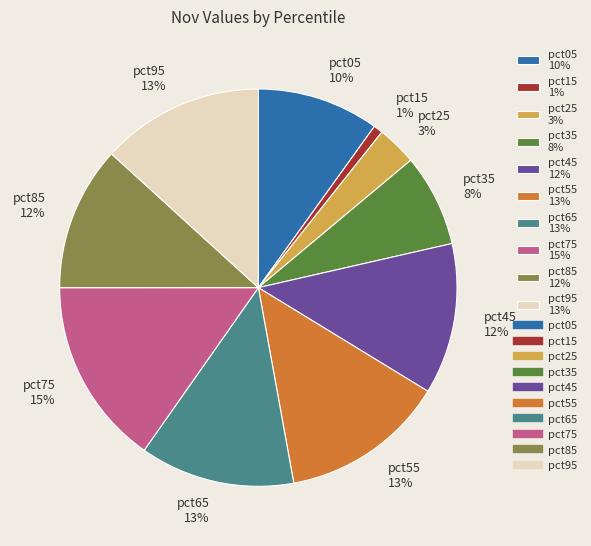

Count the number of slices in the pie.

10